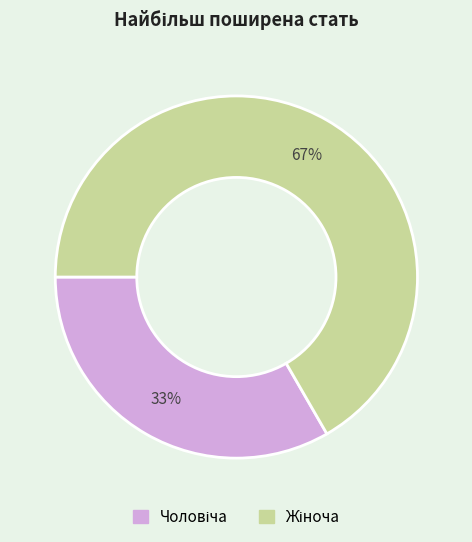

To the nearest percent, what is the average slice percentage?

50%